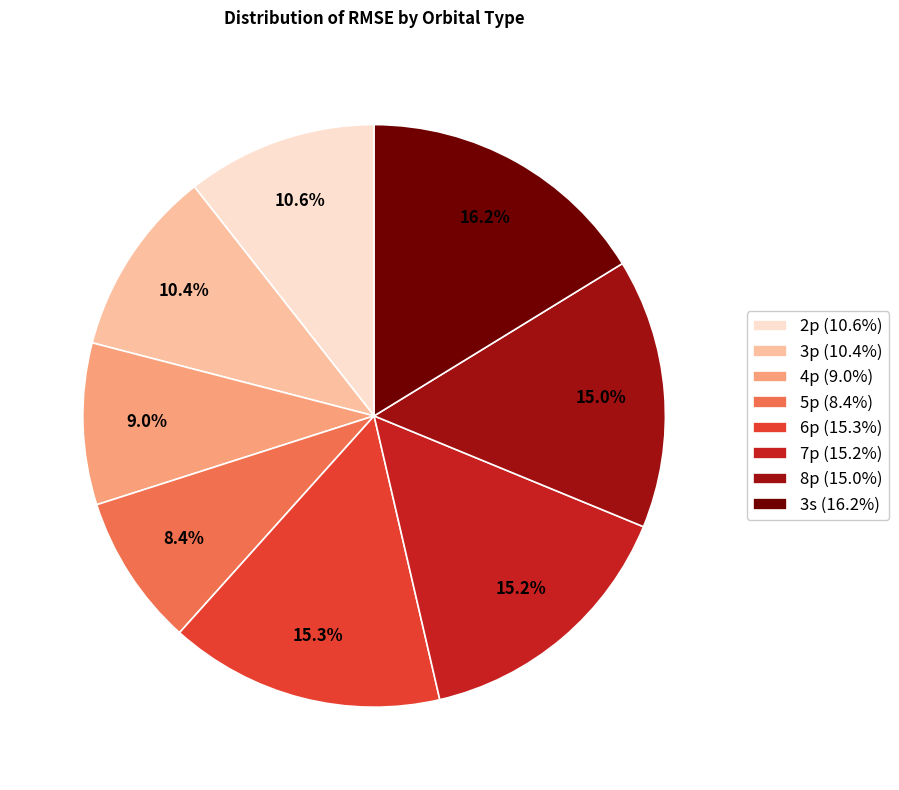

Which slice is the smallest?

5p